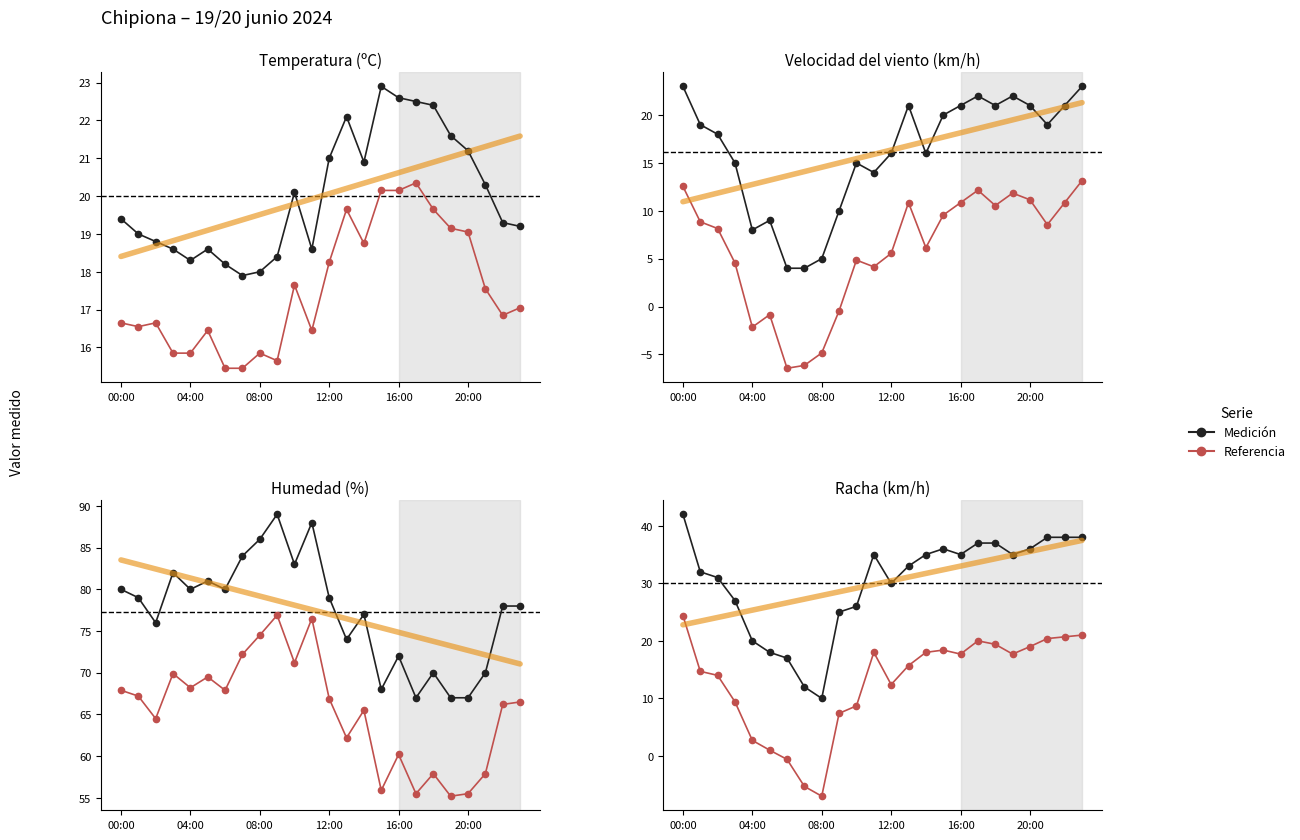

What is the label of the 14th point from the left?

13:00